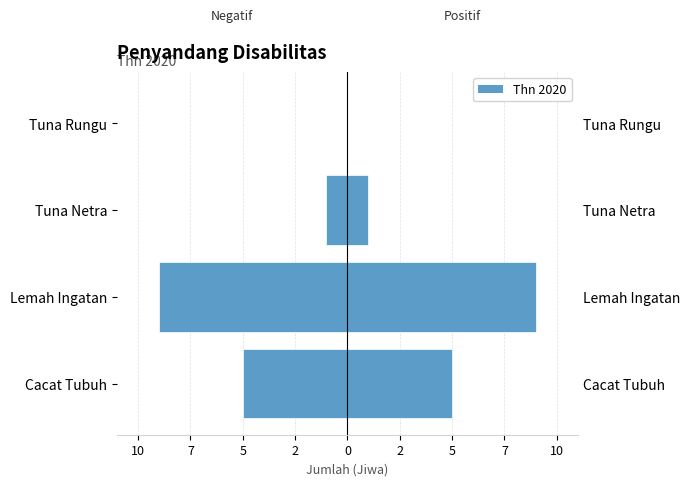

The chart shows a value of -1 at Tuna Netra. True or false?

True